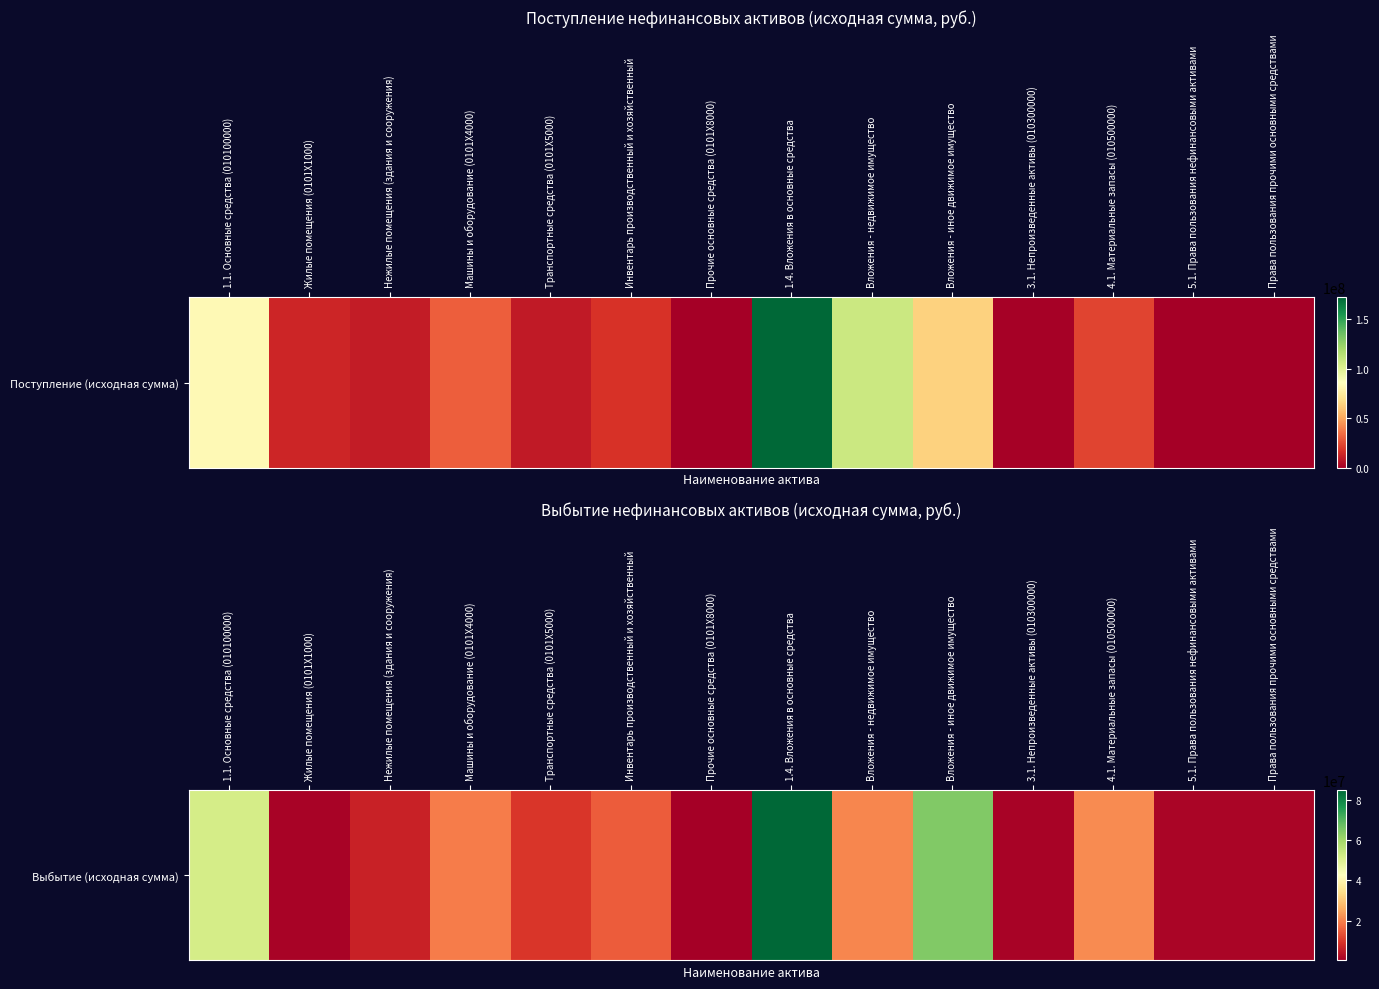

Rank the categories by value from highest to lowest.

1.4. Вложения в основные средства, Вложения - иное движимое имущество, 1.1. Основные средства (010100000), 4.1. Материальные запасы (010500000), Вложения - недвижимое имущество, Машины и оборудование (0101Х4000), Инвентарь производственный и хозяйственный, Транспортные средства (0101Х5000), Нежилые помещения (здания и сооружения), 5.1. Права пользования нефинансовыми активами, Права пользования прочими основными средствами, 3.1. Непроизведенные активы (010300000), Жилые помещения (0101Х1000), Прочие основные средства (0101Х8000)